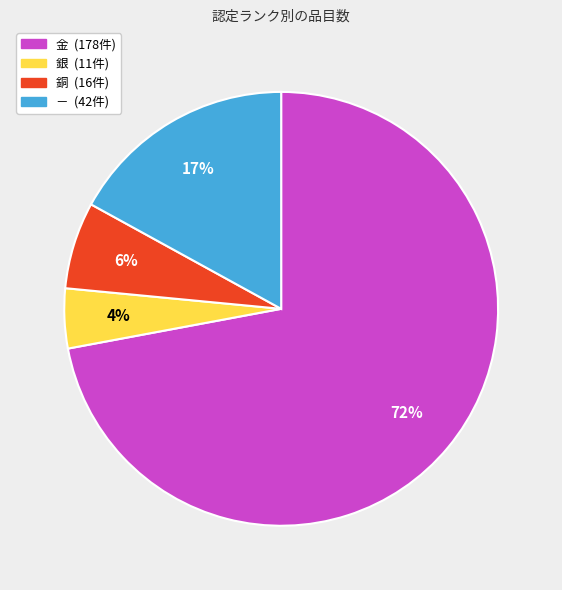

Is it true that 銀 is 4% of the pie?

True